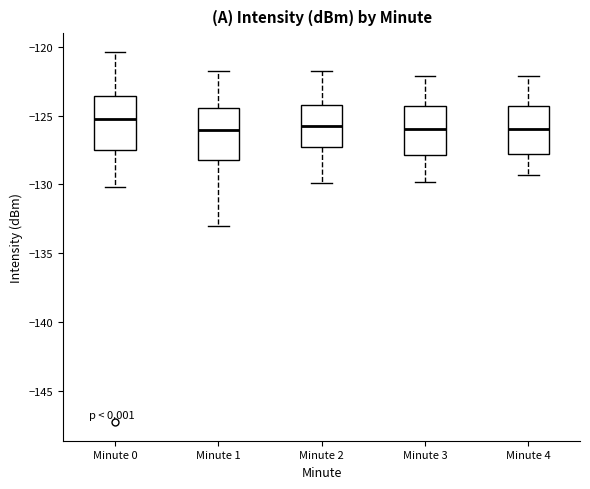

Reading left to right, read every box against the y-axis: the position of its median line, the range the box covers, and the ends of its whiskers. The values are not printed on the chart, so give them approximately, as read against the axis.

Minute 0: median -125.5, box -127.5 to -123.5, whiskers -130.0 to -120.5
Minute 1: median -126.0, box -128.0 to -124.5, whiskers -133.0 to -122.0
Minute 2: median -125.5, box -127.5 to -124.5, whiskers -130.0 to -122.0
Minute 3: median -126.0, box -128.0 to -124.5, whiskers -130.0 to -122.0
Minute 4: median -126.0, box -128.0 to -124.5, whiskers -129.5 to -122.0